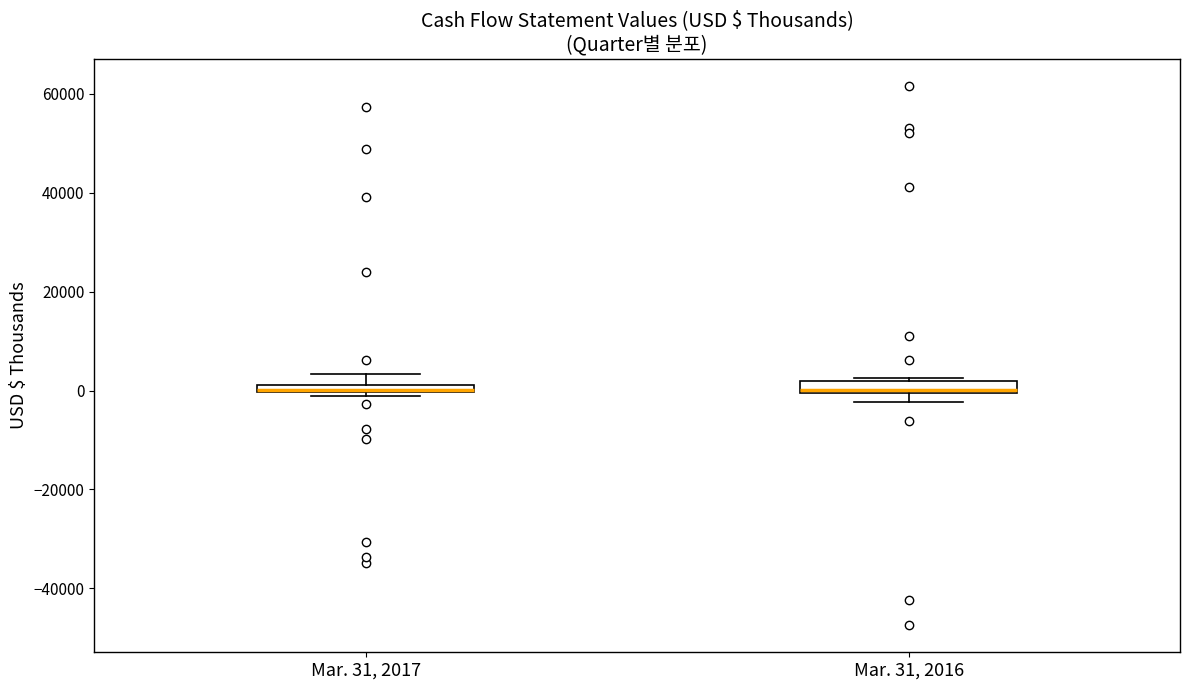

Where is the lower edge of the box for Mar. 31, 2017 on the y-axis? The values are not printed on the chart, so give them approximately, as read against the axis.

0